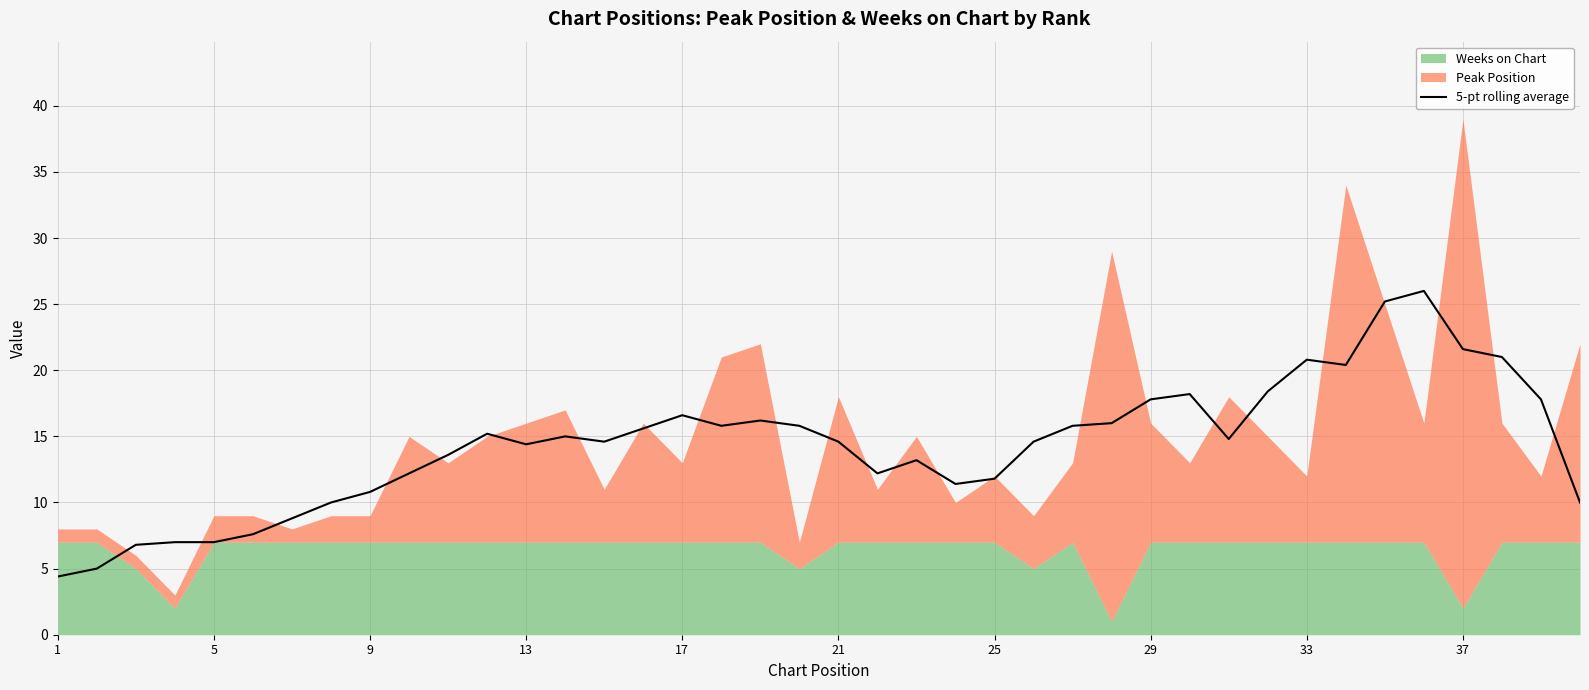

True or false: 5-pt rolling average has a value of 4.4 at 1.

True